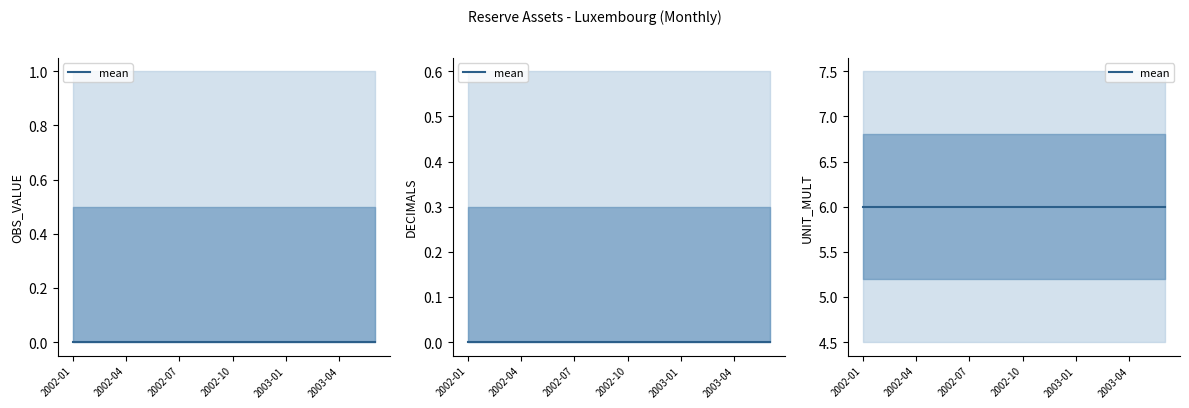

True or false: DECIMALS and OBS_VALUE cross at least once.

False